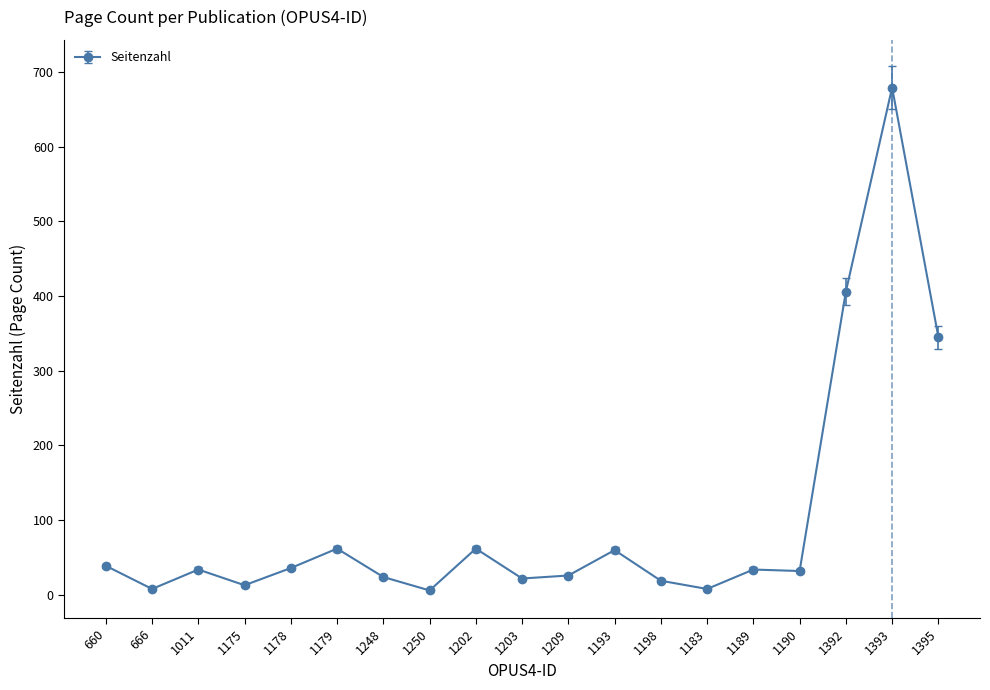

What is the sum of the values at 1209 and 1190?

58